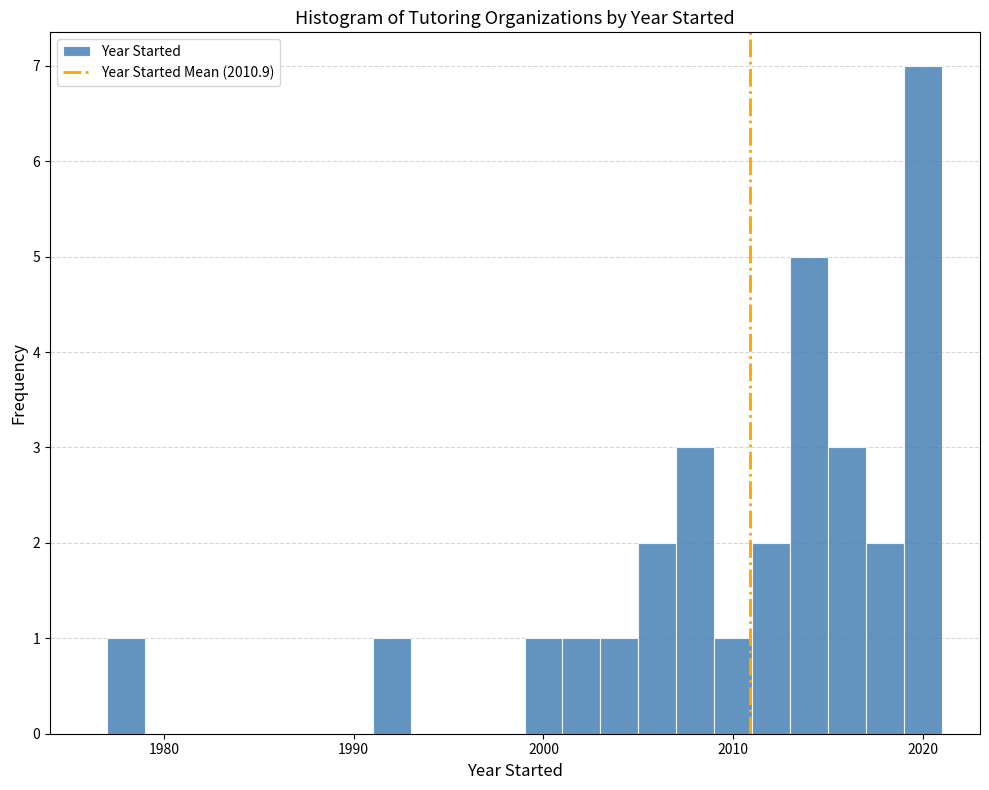

Around what value on the x-axis is the tallest bar? Give the approximate position of its centre, as read against the axis.

2020